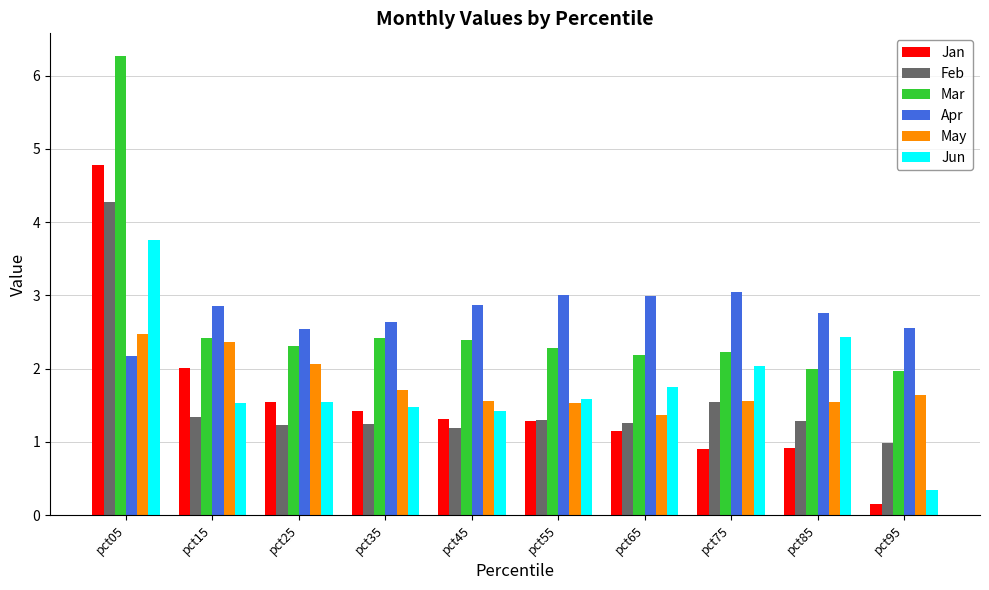

What is the minimum value shown in the chart?

0.1